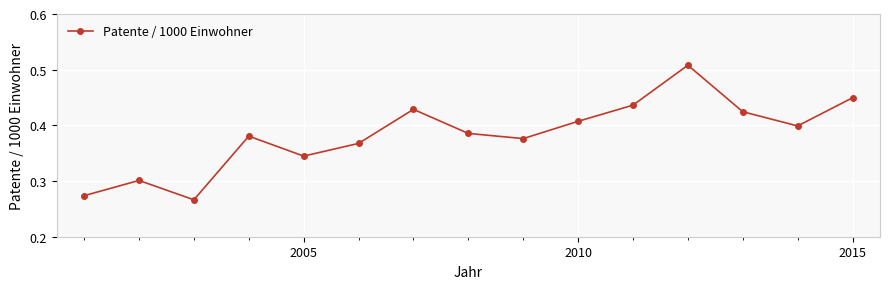

What is the sum of all values?

5.7